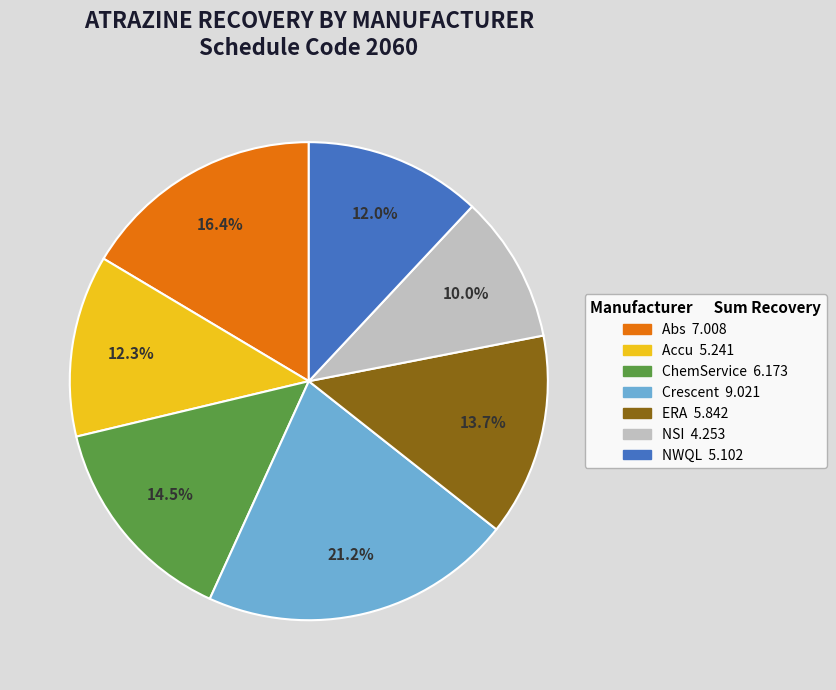

Is there any slice that represents more than half of the pie?

No